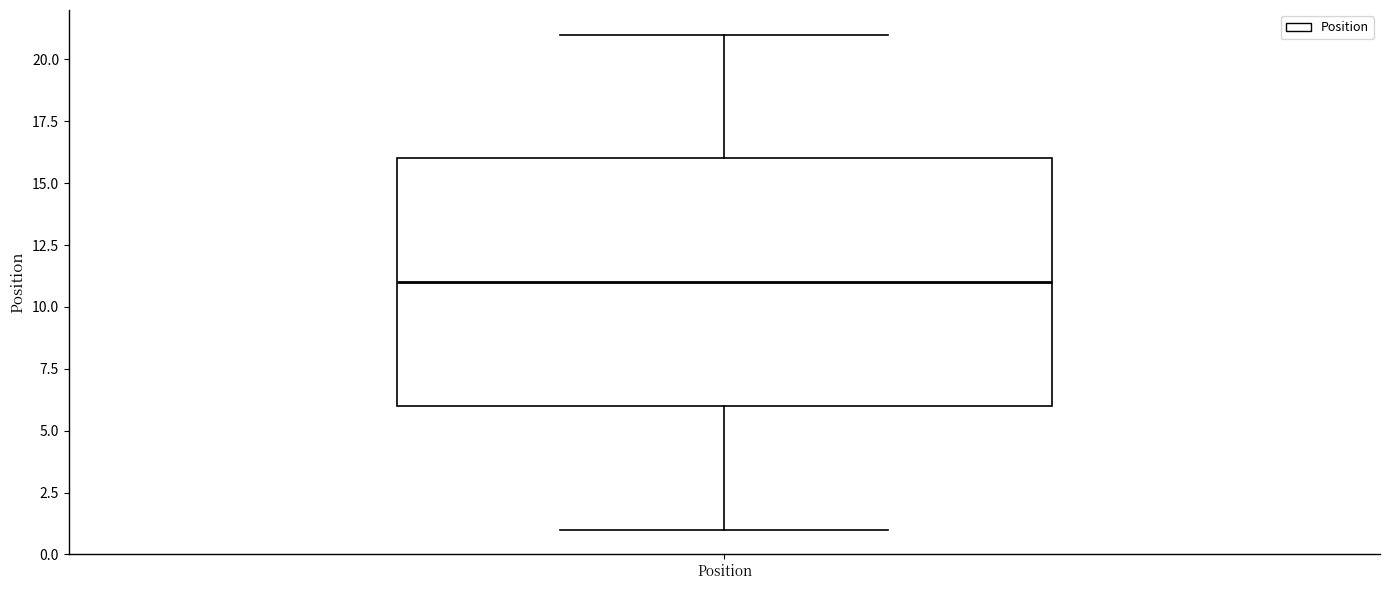

Transcribe this box plot: give where the median line is, the range the box spans, and where the two whiskers end, as read against the y-axis. The values are not printed on the chart, so give them approximately, as read against the axis.

median 11, box 6 to 16, whiskers 1 to 21